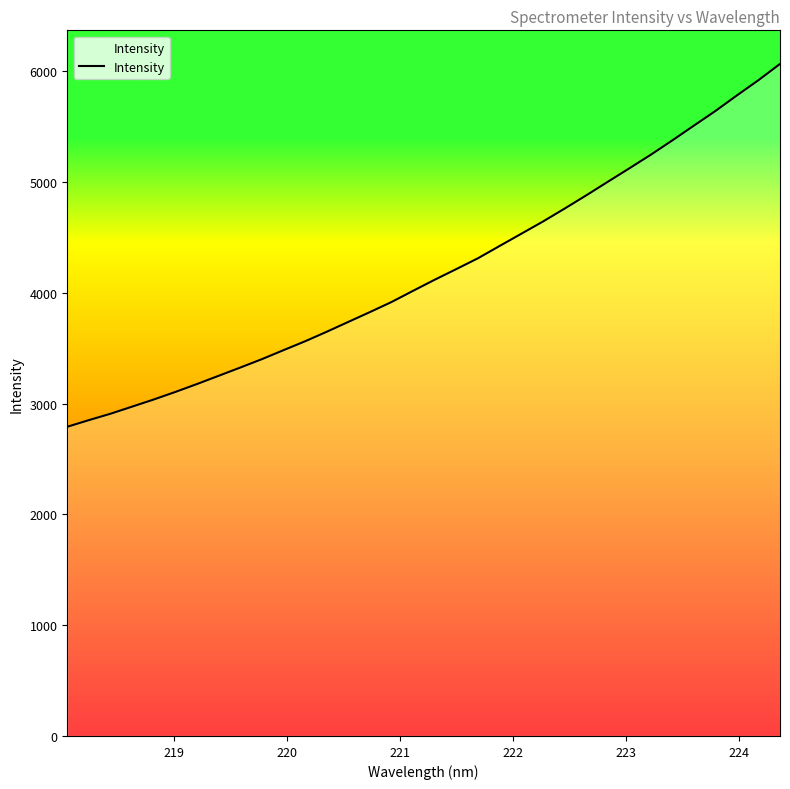

What is the difference between the maximum and minimum values?

3276.0